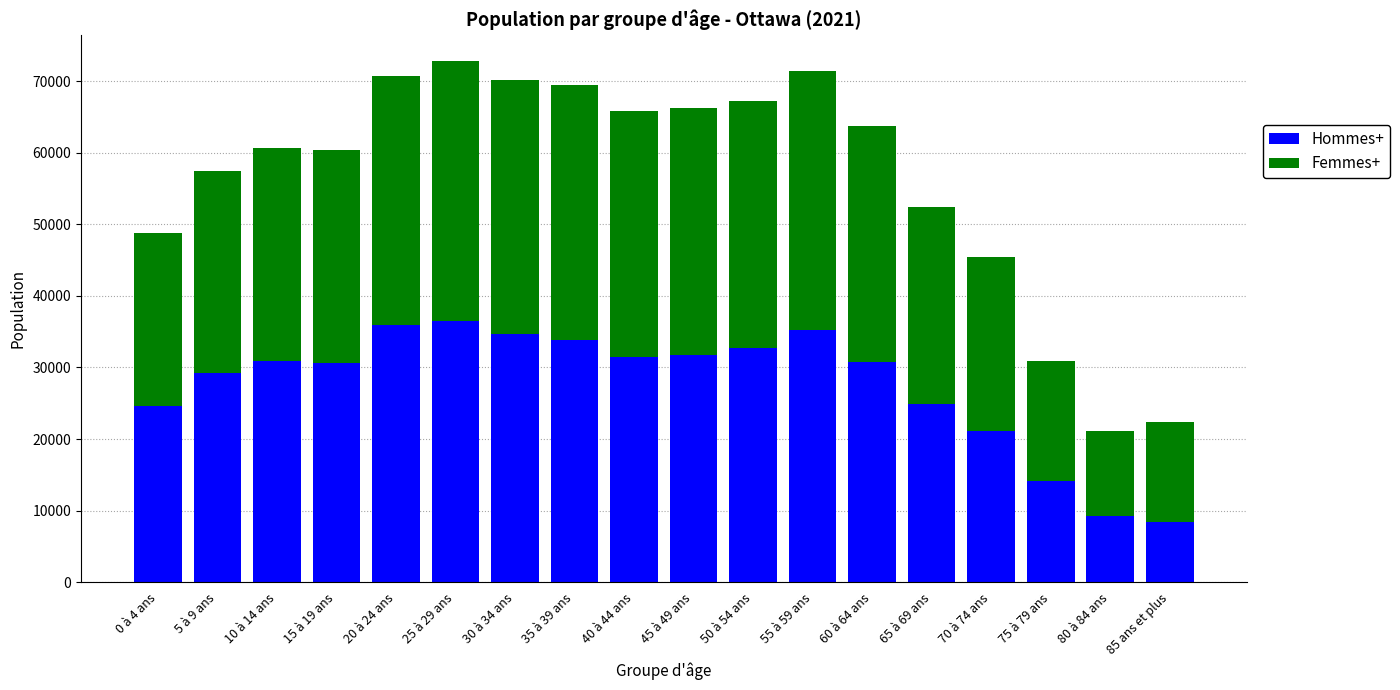

What is the minimum value for Hommes+?

8350